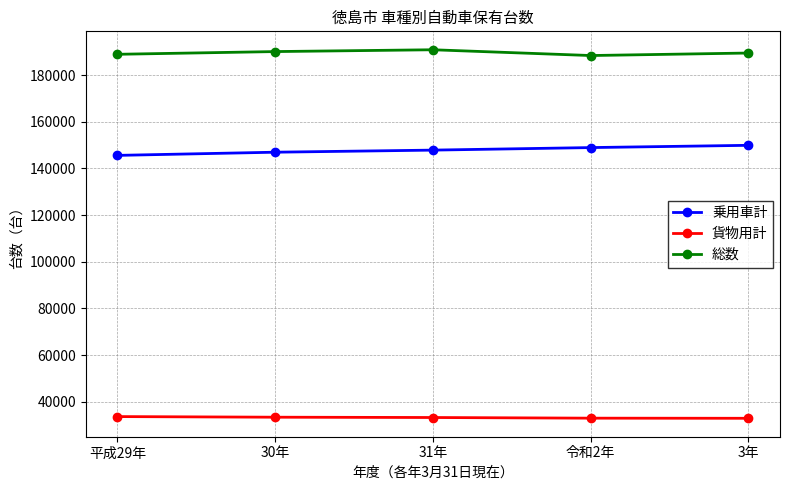

Is the value of 乗用車計 at 31年 greater than the value of 貨物用計 at 3年?

Yes